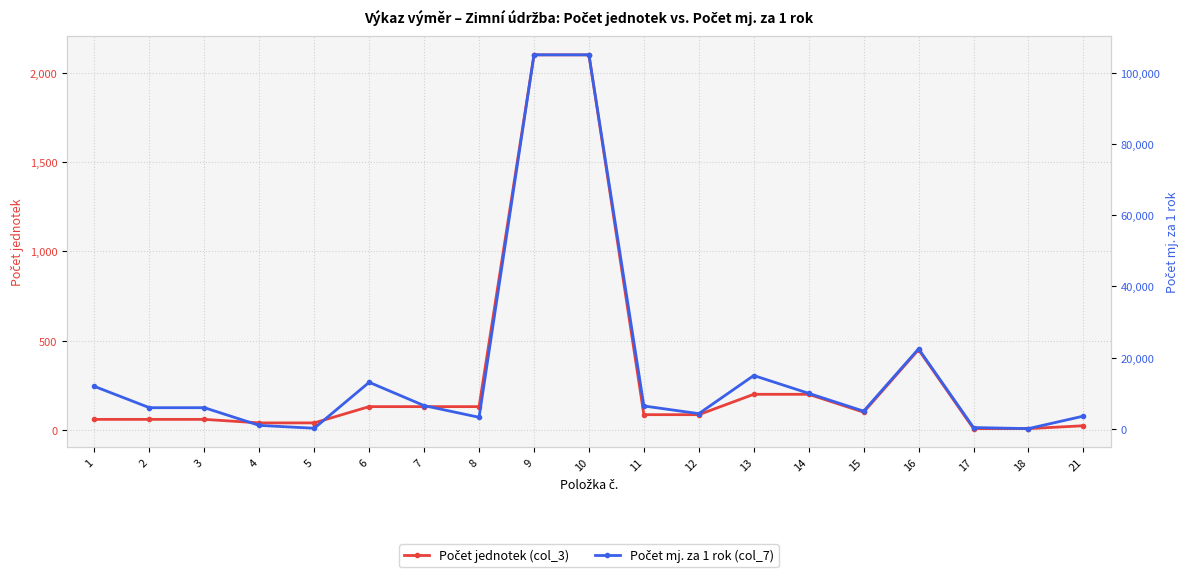

At which label does Počet mj. za 1 rok (col_7) reach its minimum?

18